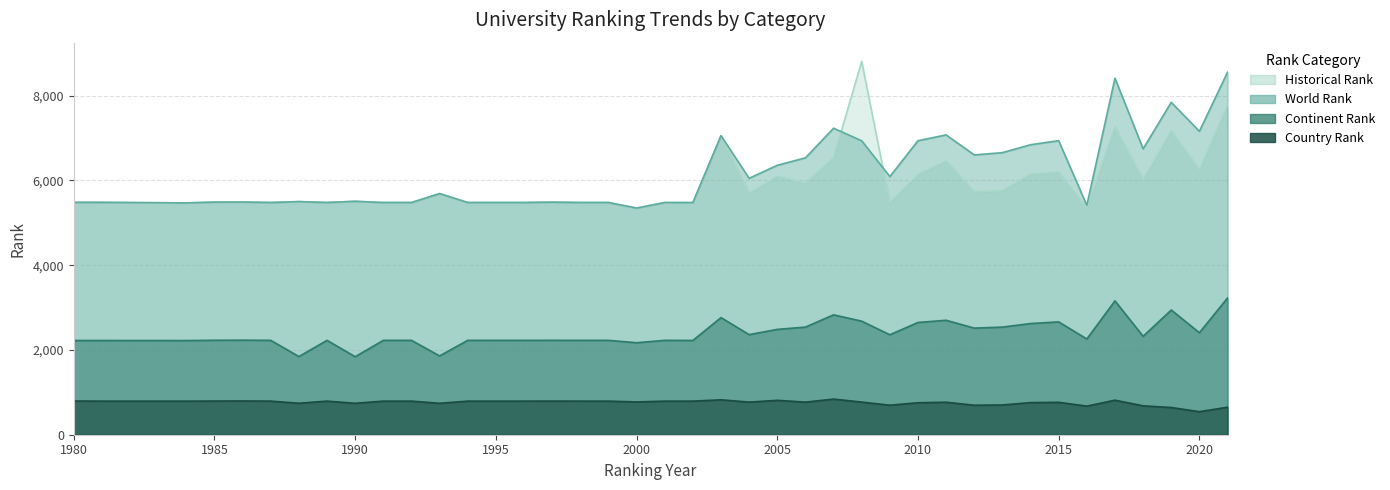

At which label is world rank closest to 6952?

2010